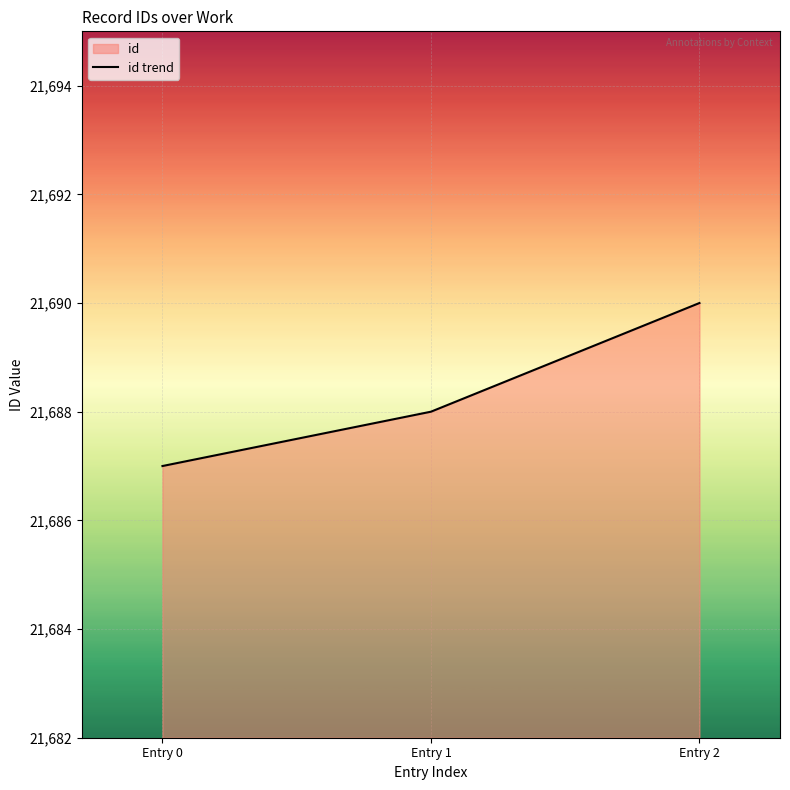

What is the change in value from Entry 0 to Entry 1?

+1